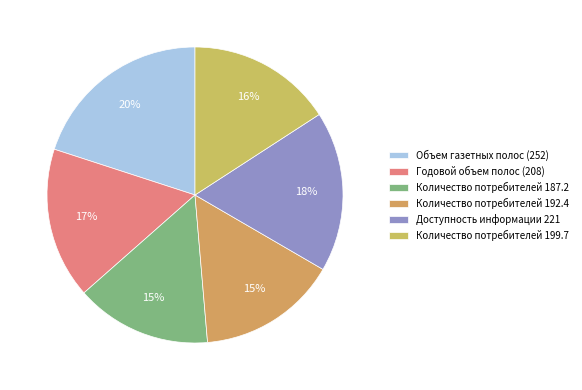

How many slices are in this pie chart?

6